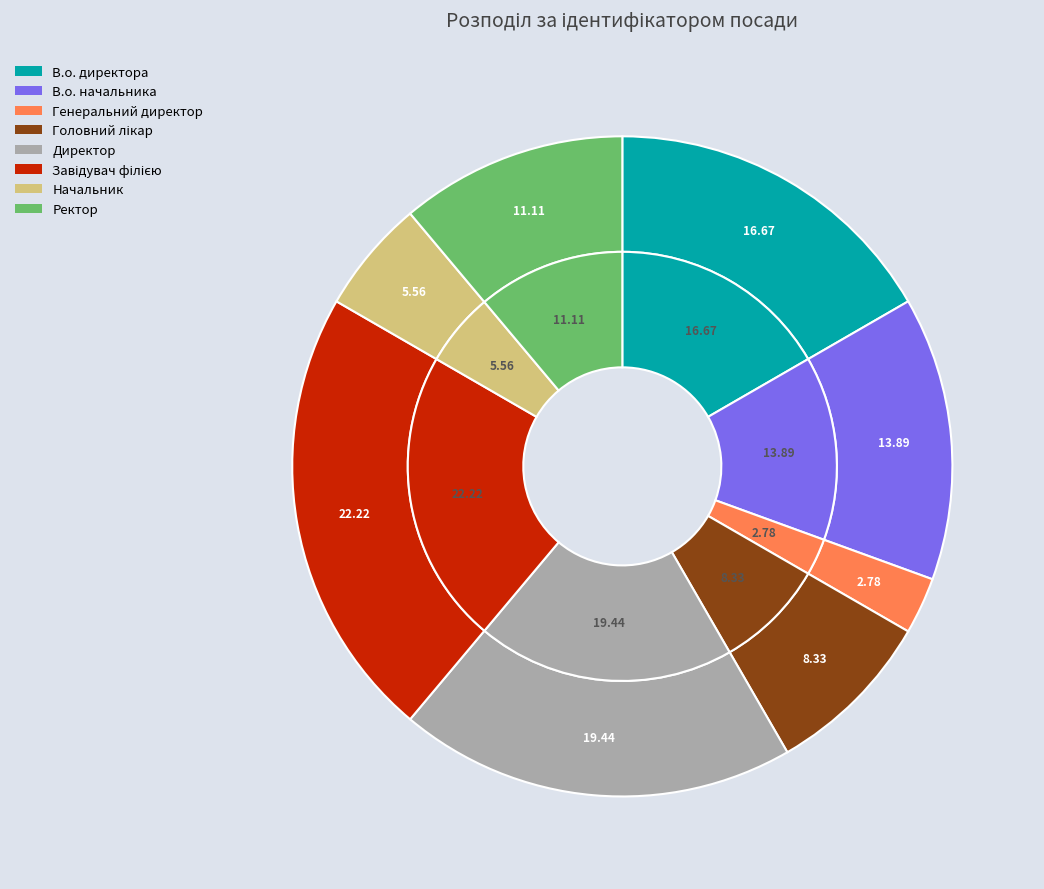

True or false: Начальник accounts for 1% of the total.

False